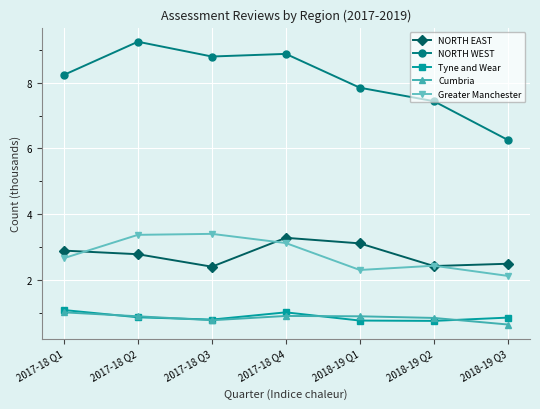

True or false: NORTH EAST and NORTH WEST cross at least once.

False